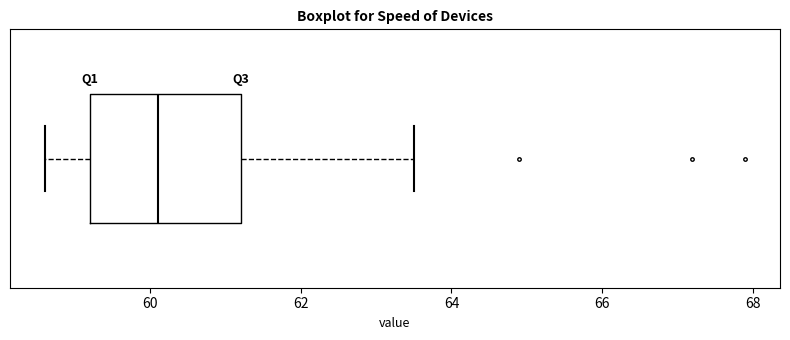

Read this box plot against the x-axis: the position of the median line, the range covered by the box, and the ends of both whiskers. The values are not printed on the chart, so give them approximately, as read against the axis.

median 60.2, box 59.2 to 61.2, whiskers 58.6 to 63.6